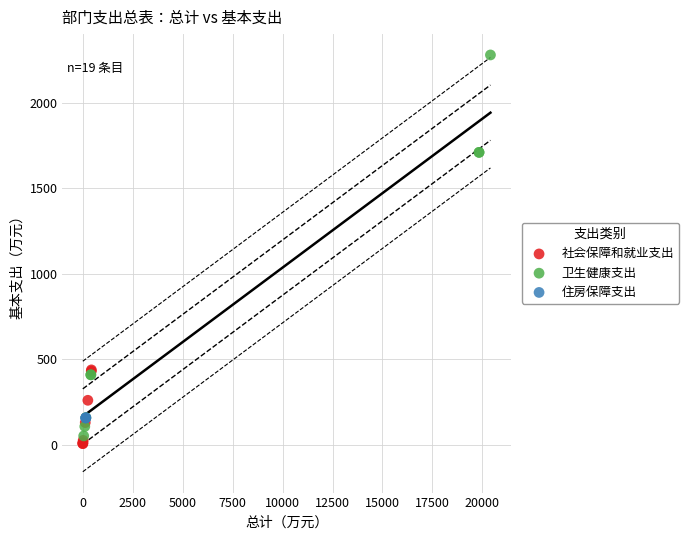

What are all the series names shown in the legend?

社会保障和就业支出, 卫生健康支出, 住房保障支出